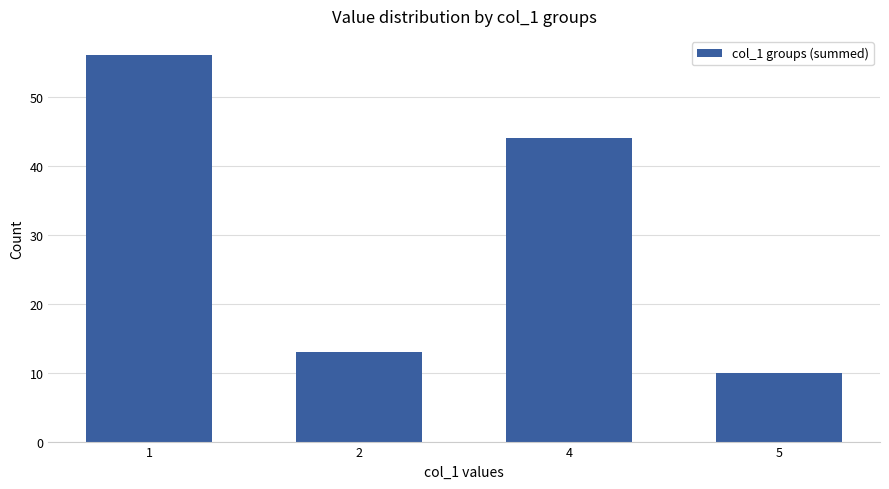

Is it true that the value at 2 is 13?

True